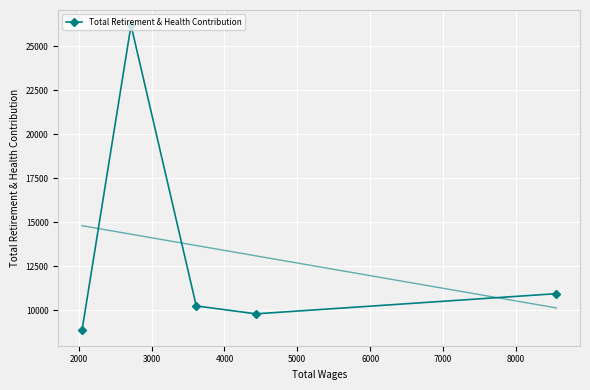

In Total Retirement & Health Contribution, how many points are lower than both neighbors (excluding endpoints)?

1